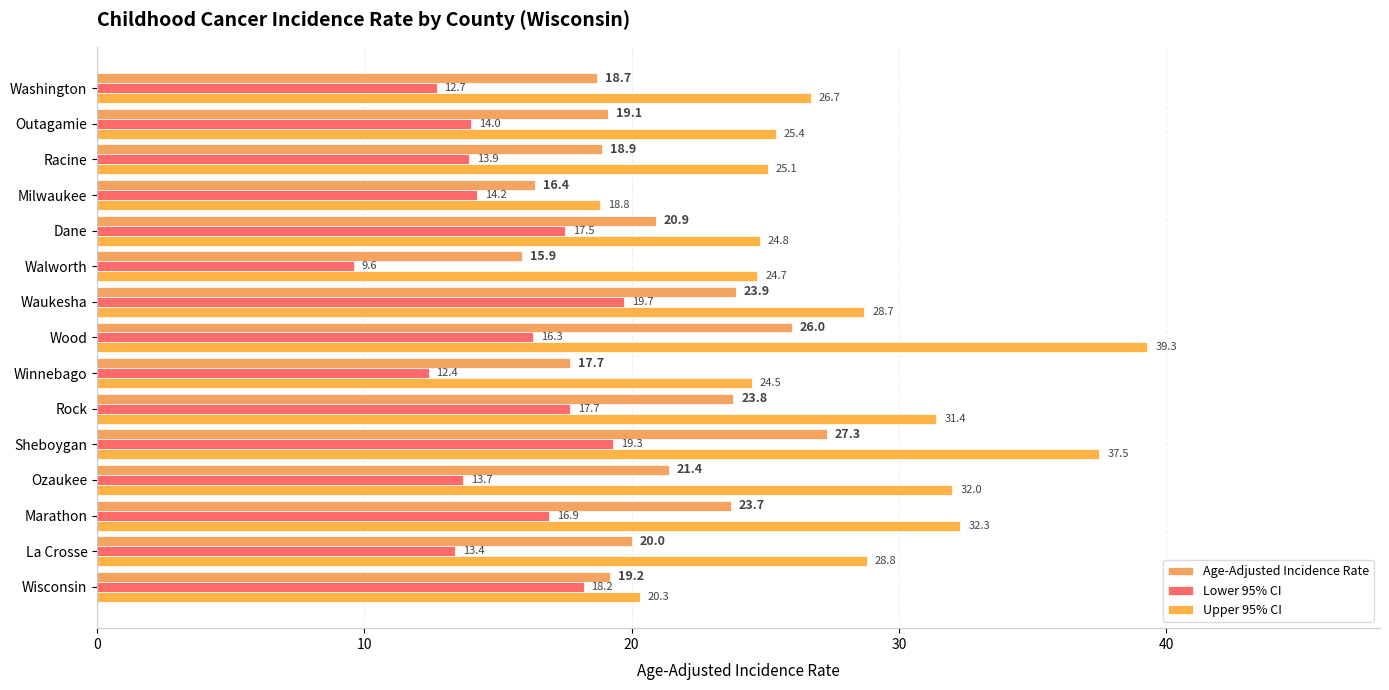

At how many categories does at least one series exceed 18?

15